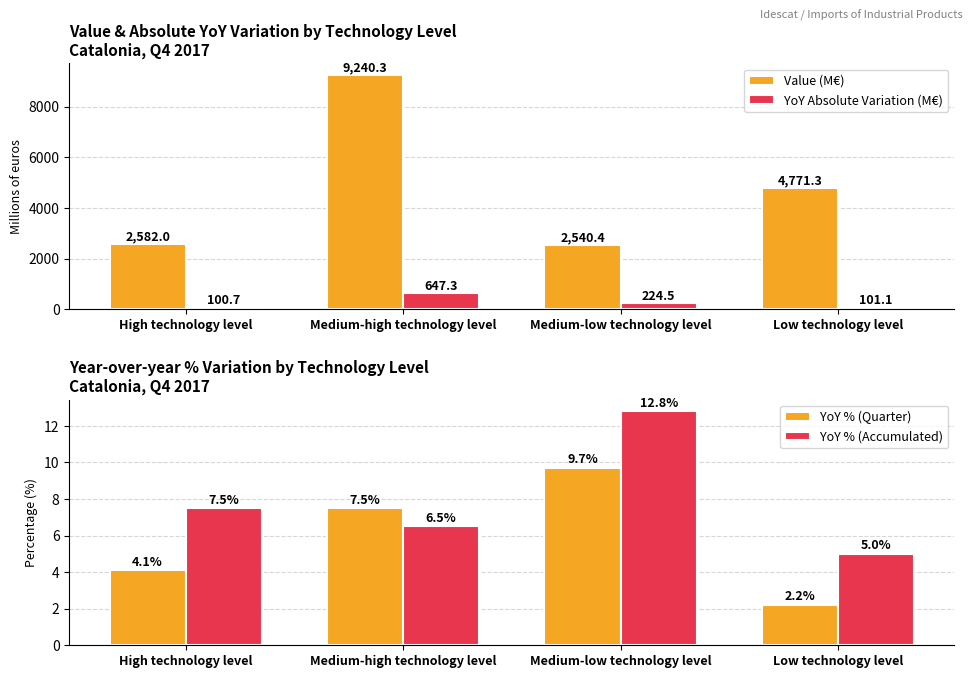

What is the average value of the Value (M€) series?

4783.5